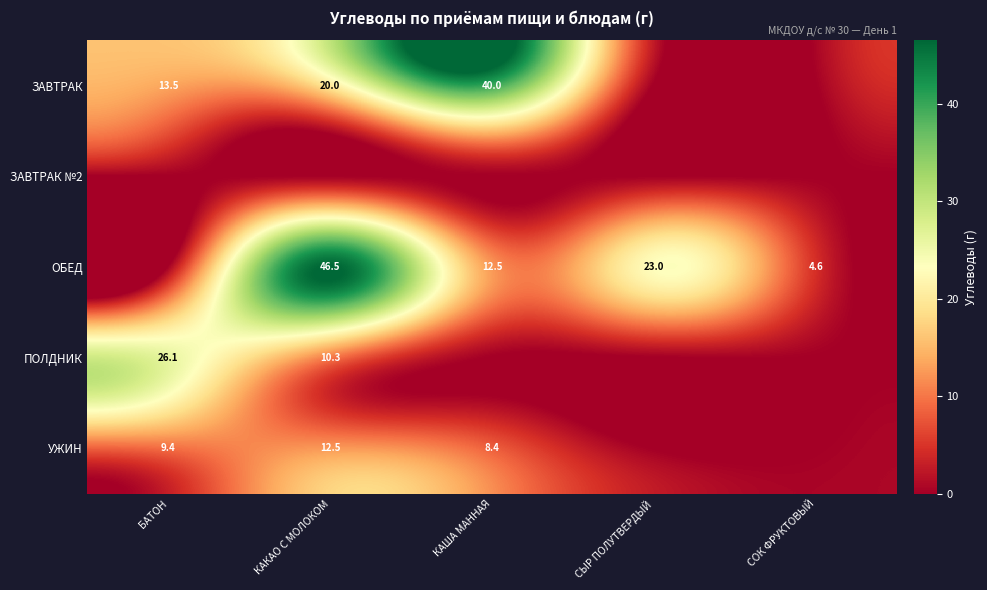

The ЗАВТРАК series shows 10.7 at КАКАО С МОЛОКОМ. True or false?

False